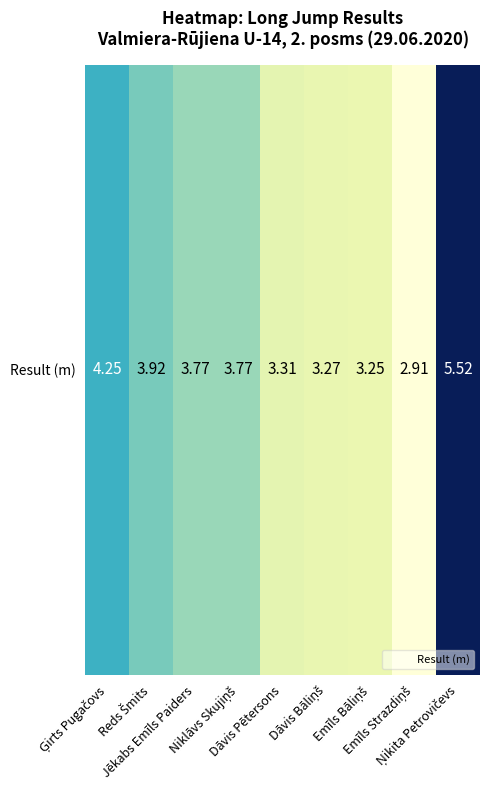

Reading left to right, list all the values displayed in this chart.

Ģirts Pugačovs=4.2	Reds Šmits=3.9	Jēkabs Emīls Paiders=3.8	Niklāvs Skujiņš=3.8	Dāvis Pētersons=3.3	Dāvis Bāliņš=3.3	Emīls Bāliņš=3.2	Emīls Strazdiņš=2.9	Ņikita Petrovičevs=5.5